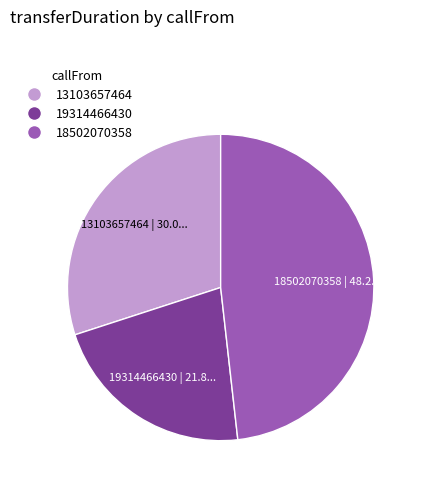

Do 13103657464 and 18502070358 together represent more than half of the pie?

Yes